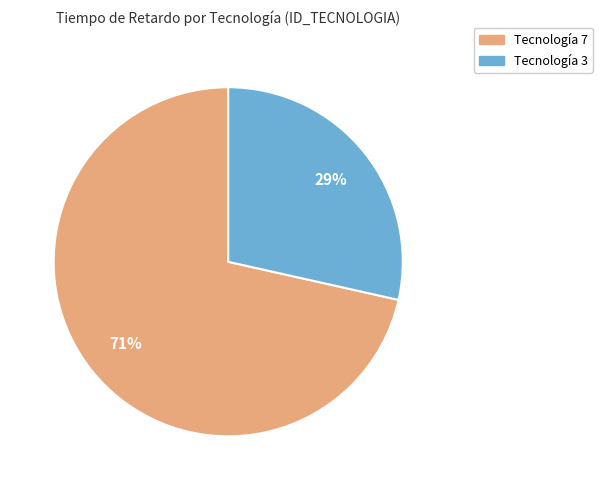

How many segments does this pie chart have?

2